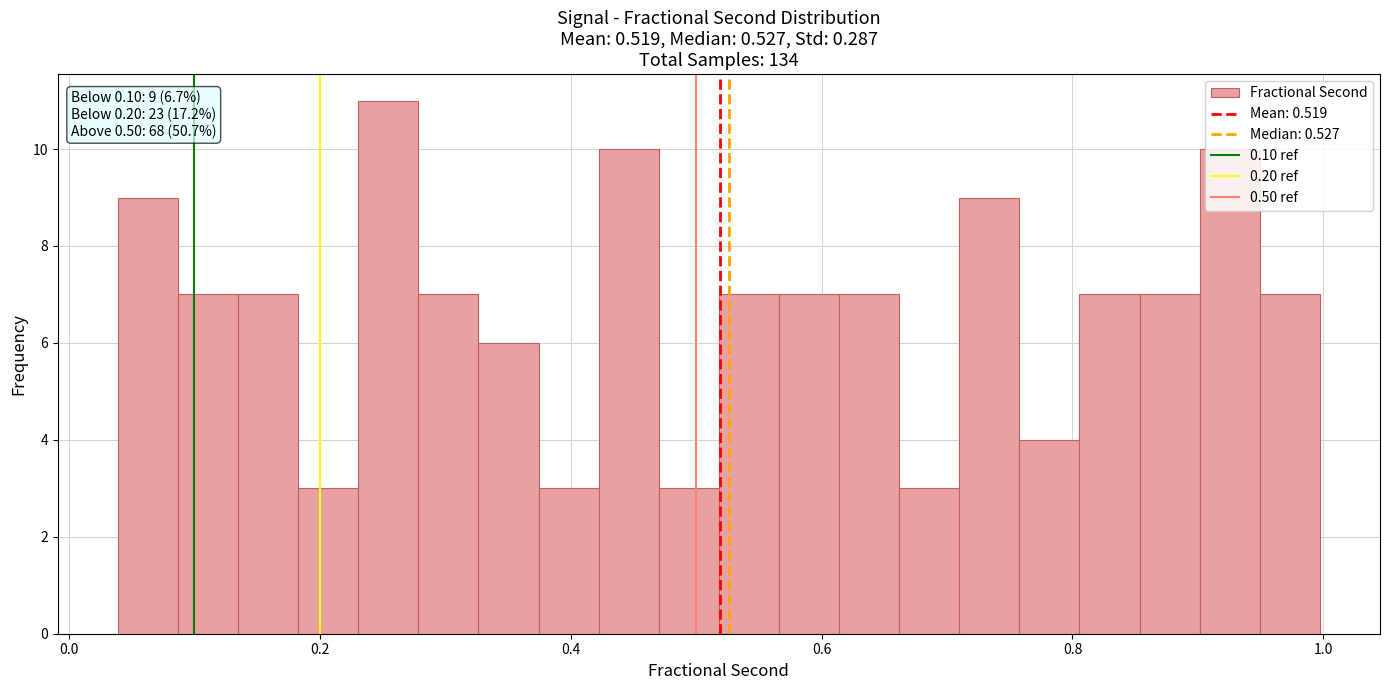

Read against the x-axis, roughly where is the centre of the tallest bar?

0.26